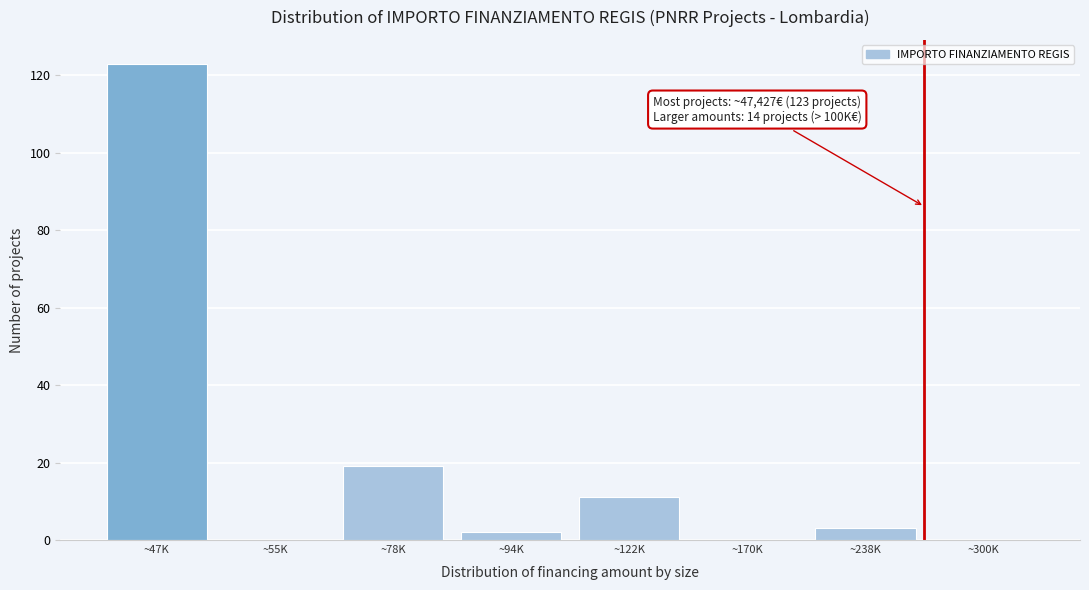

Reading left to right, list all the values displayed in this chart.

~47K=123	~55K=0	~78K=19	~94K=2	~122K=11	~170K=0	~238K=3	~300K=0